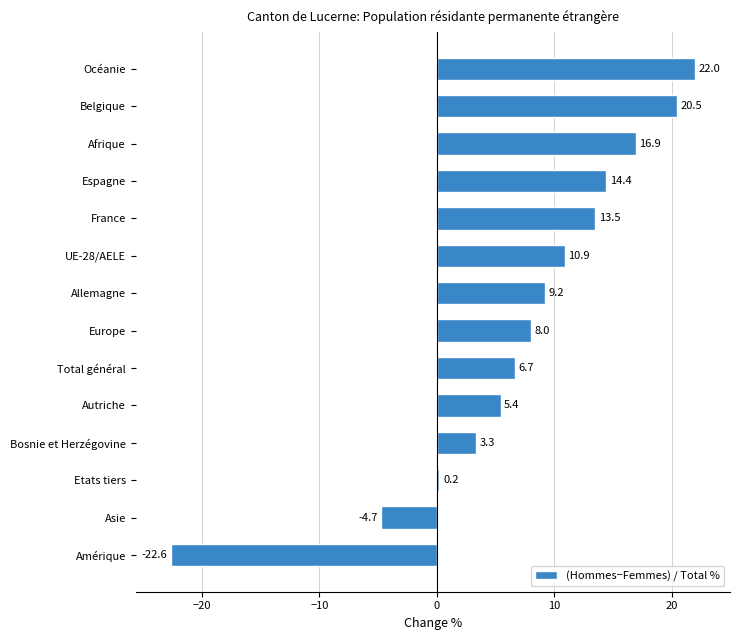

What is the ratio of the value at Afrique to the value at UE-28/AELE?

1.6